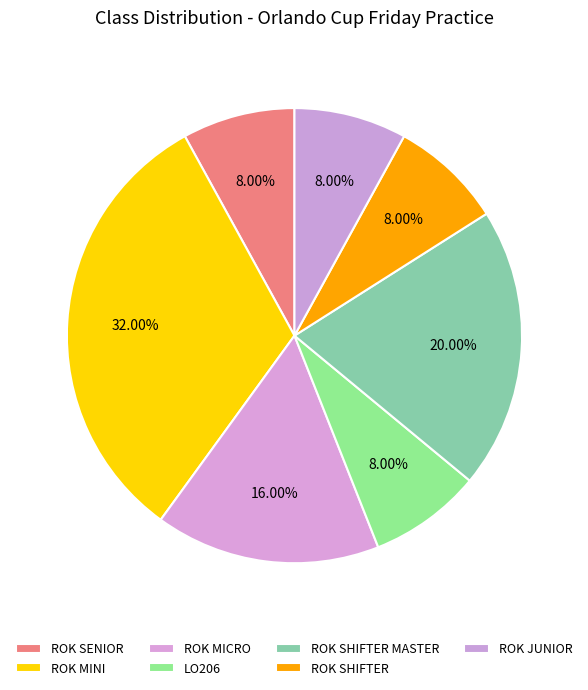

What is the ratio of the value at ROK SENIOR to the value at LO206?

1.0